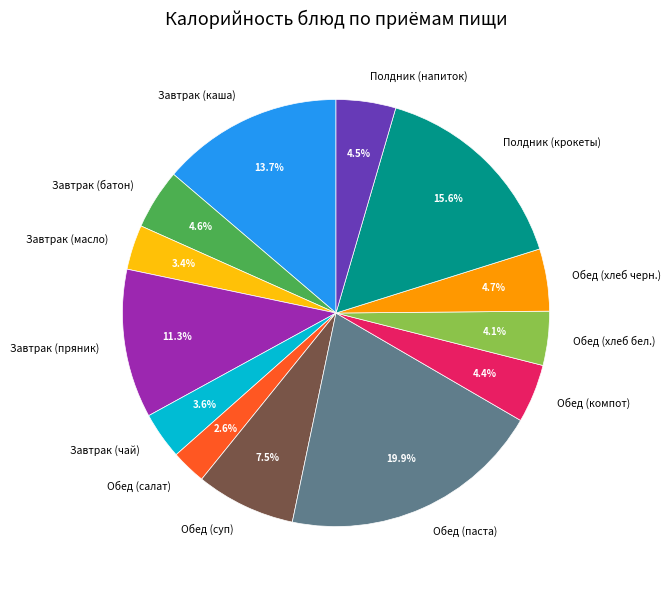

To the nearest percent, what is the average slice percentage?

8%